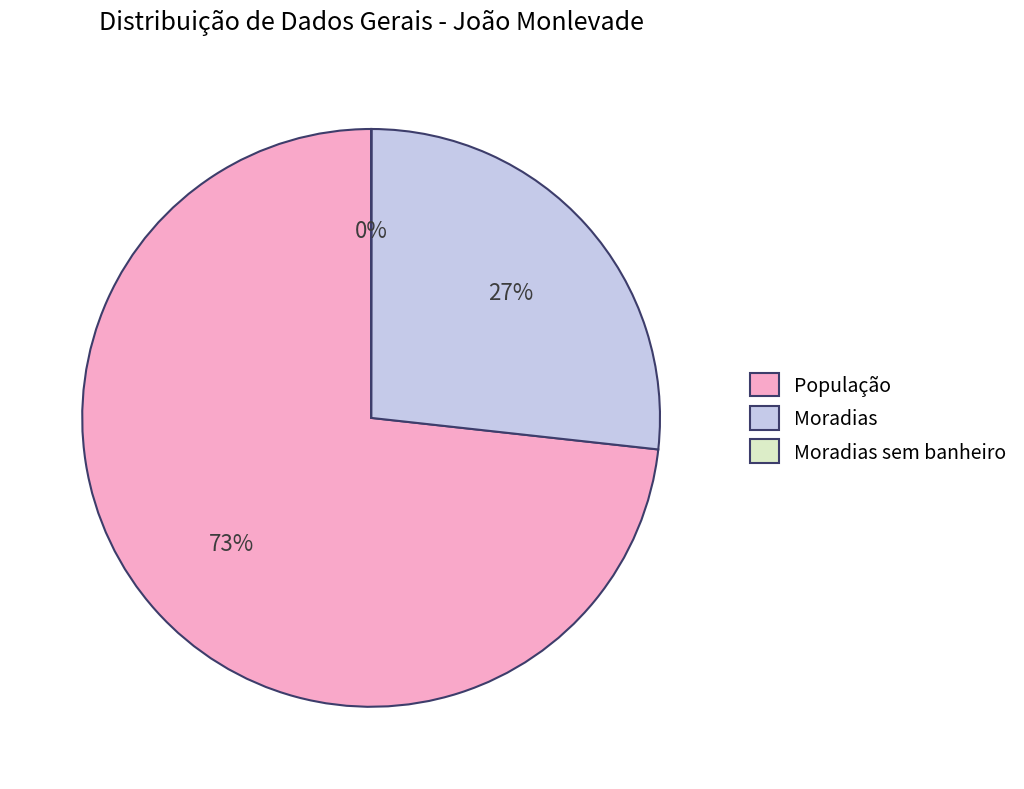

Which category has the biggest portion of the pie?

População